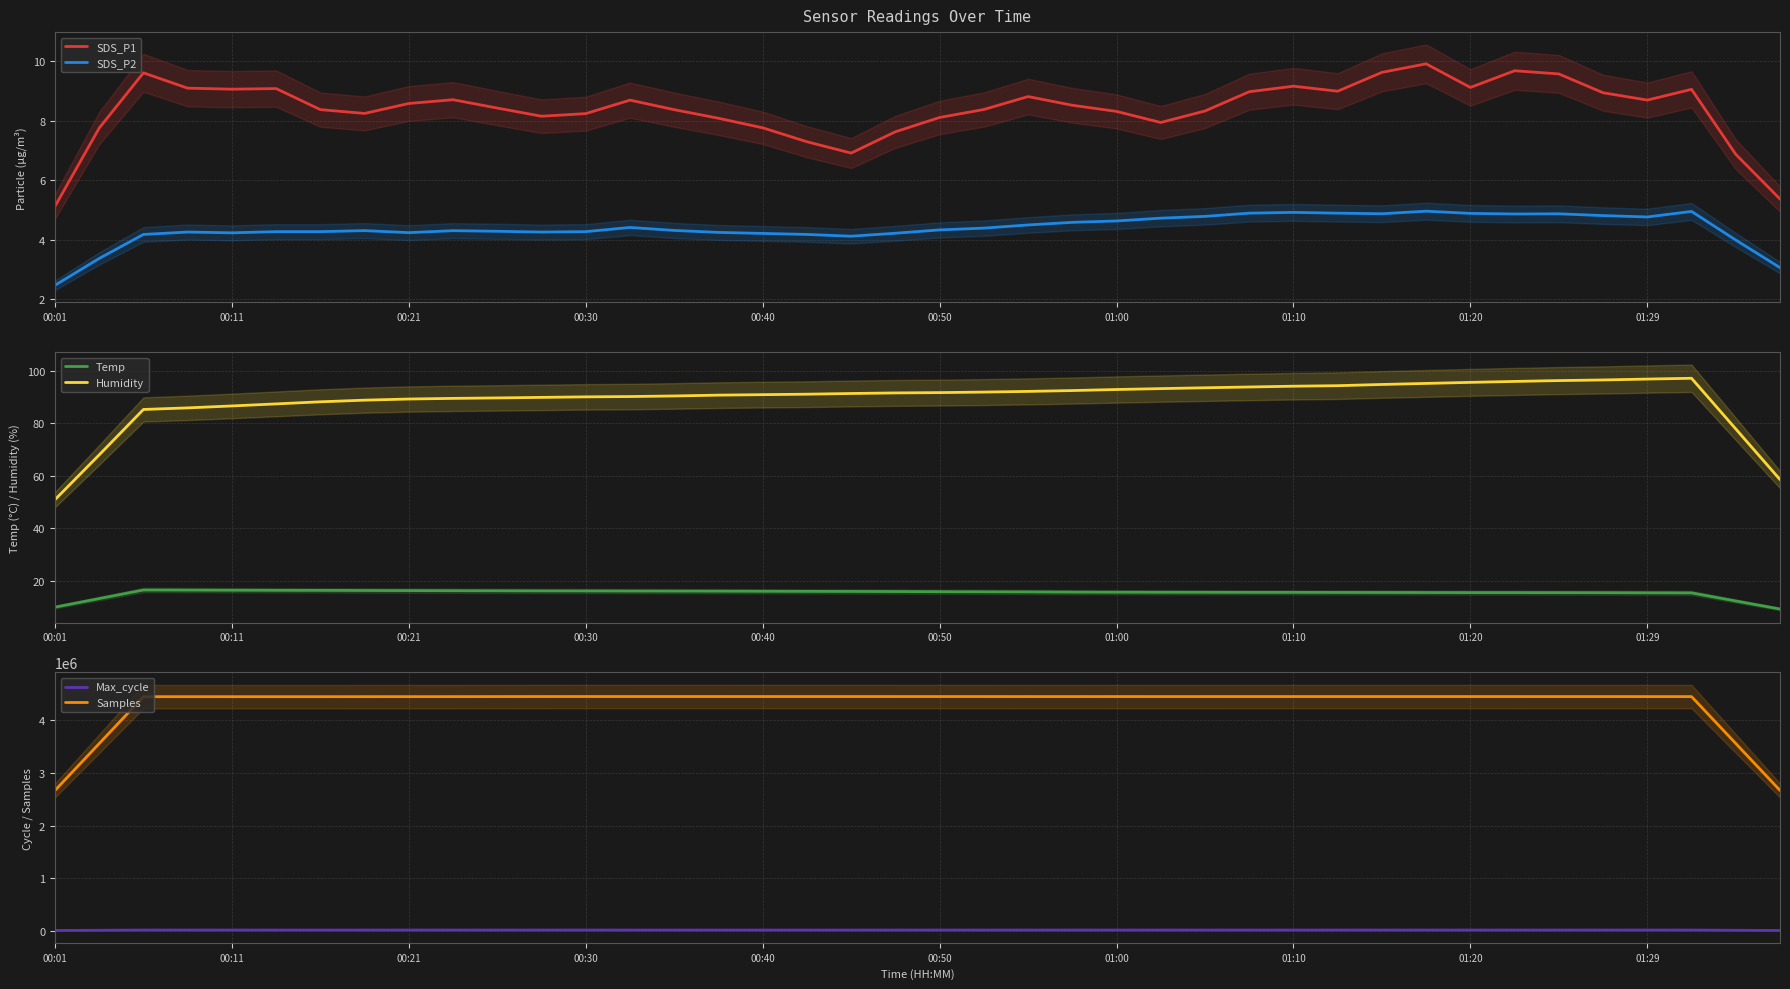

True or false: Samples has more than 0 interior local peaks.

True